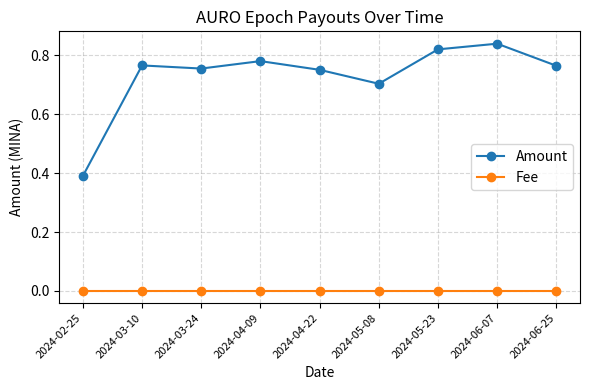

How many series are shown in this chart?

2